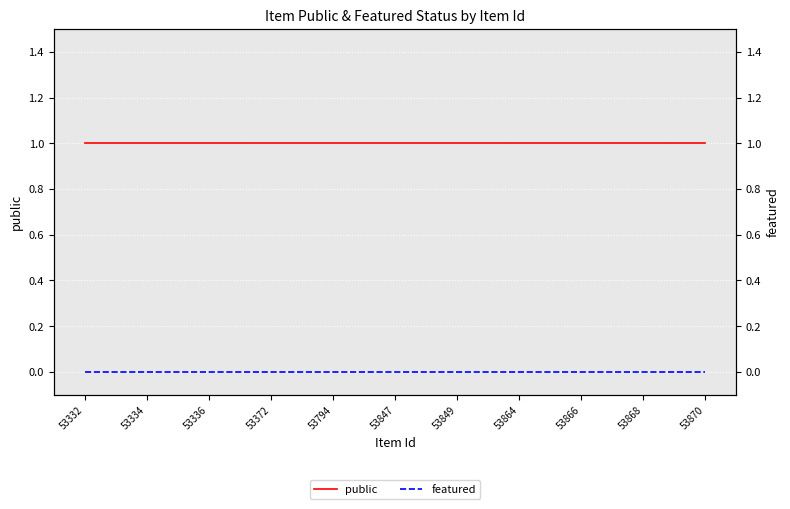

What is the sum of all public values?

21